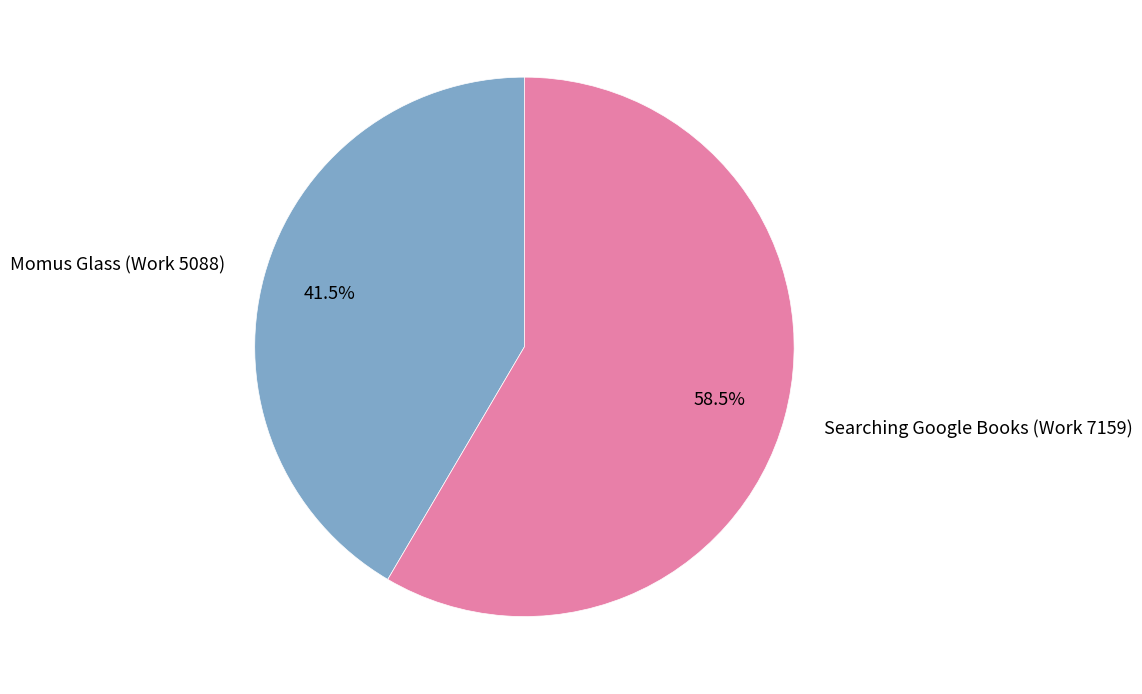

Is it true that Momus Glass (Work 5088) is 55% of the pie?

False